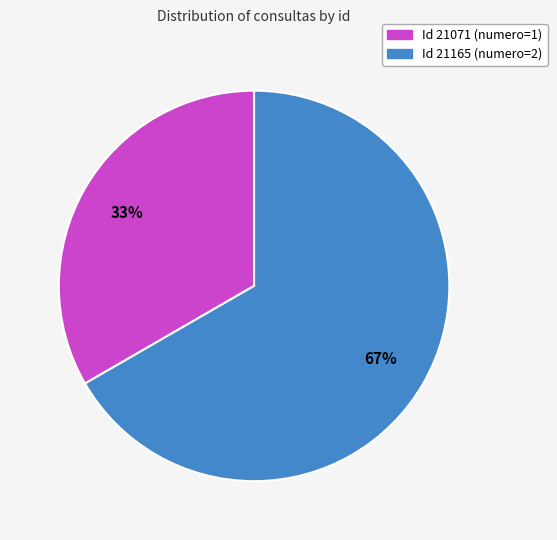

To the nearest percent, what is the average slice percentage?

50%